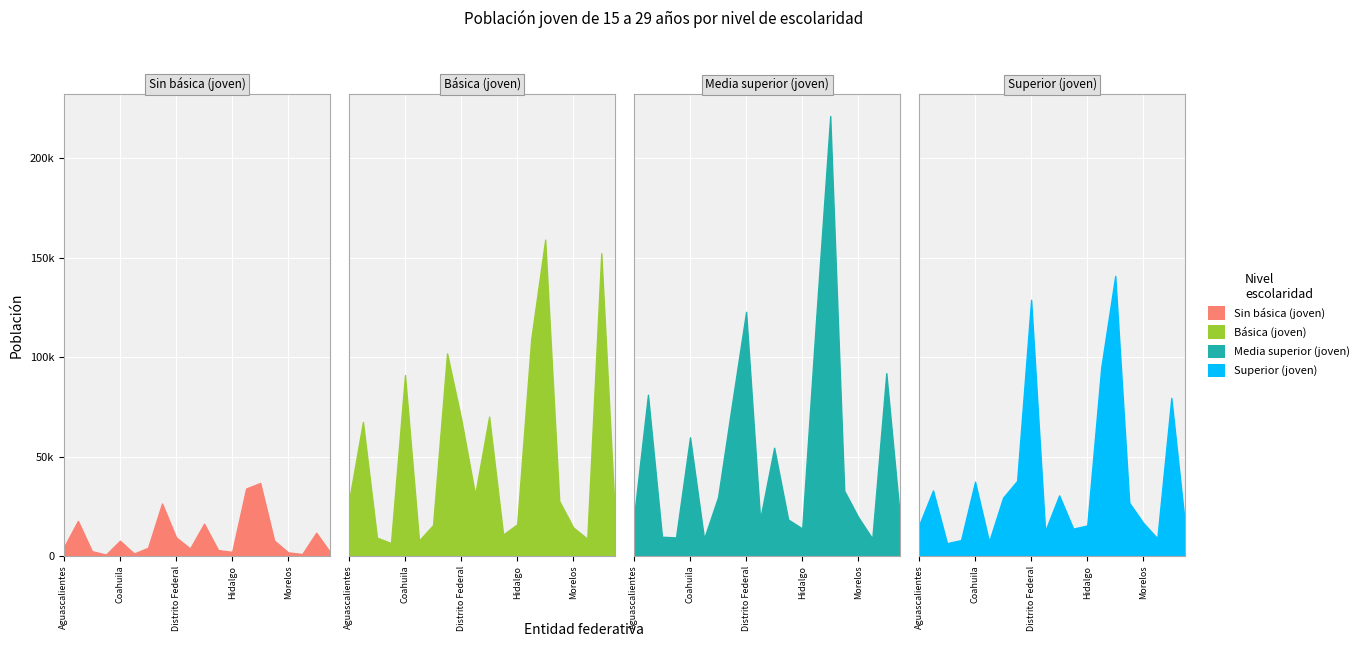

What is the label of the 15th point from the left?

México